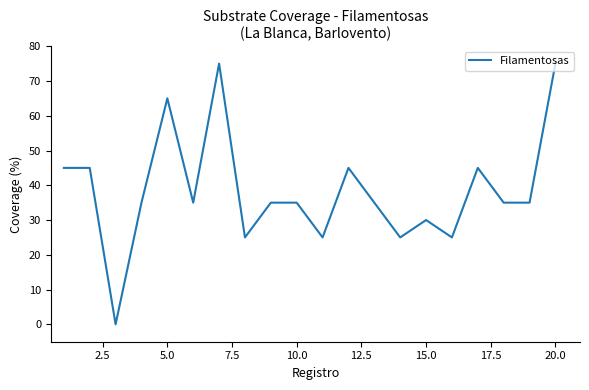

What is the maximum value shown in the chart?

75